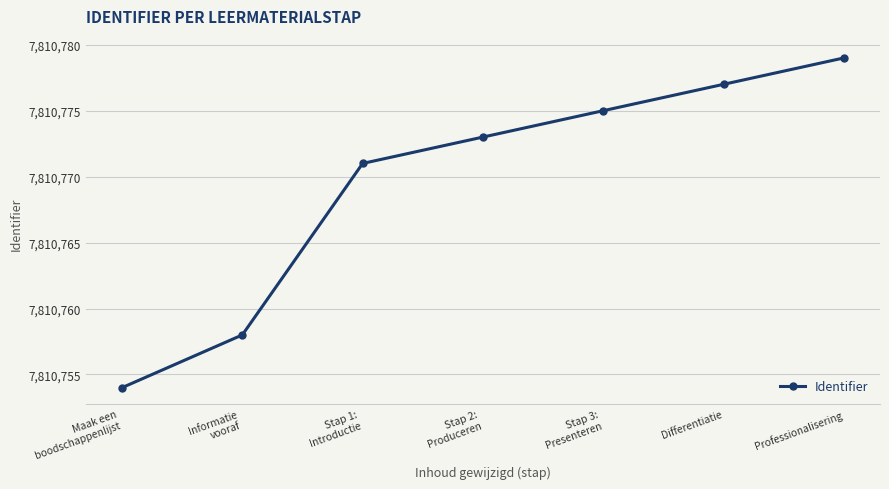

What is the ratio of the value at Stap 1:
Introductie to the value at Stap 3:
Presenteren?

1.0